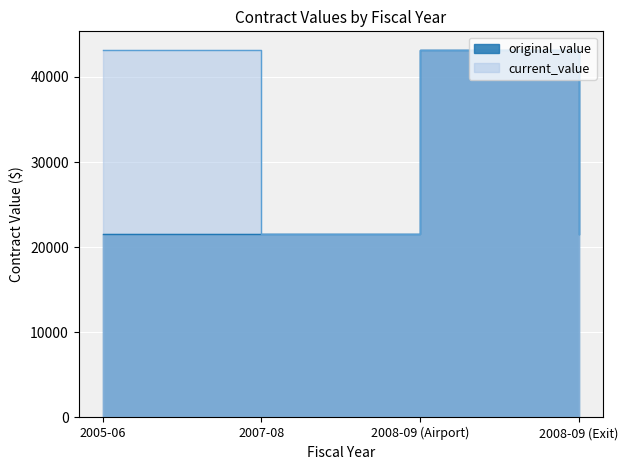

Rank the series by their maximum value, from lowest to highest.

original_value, current_value